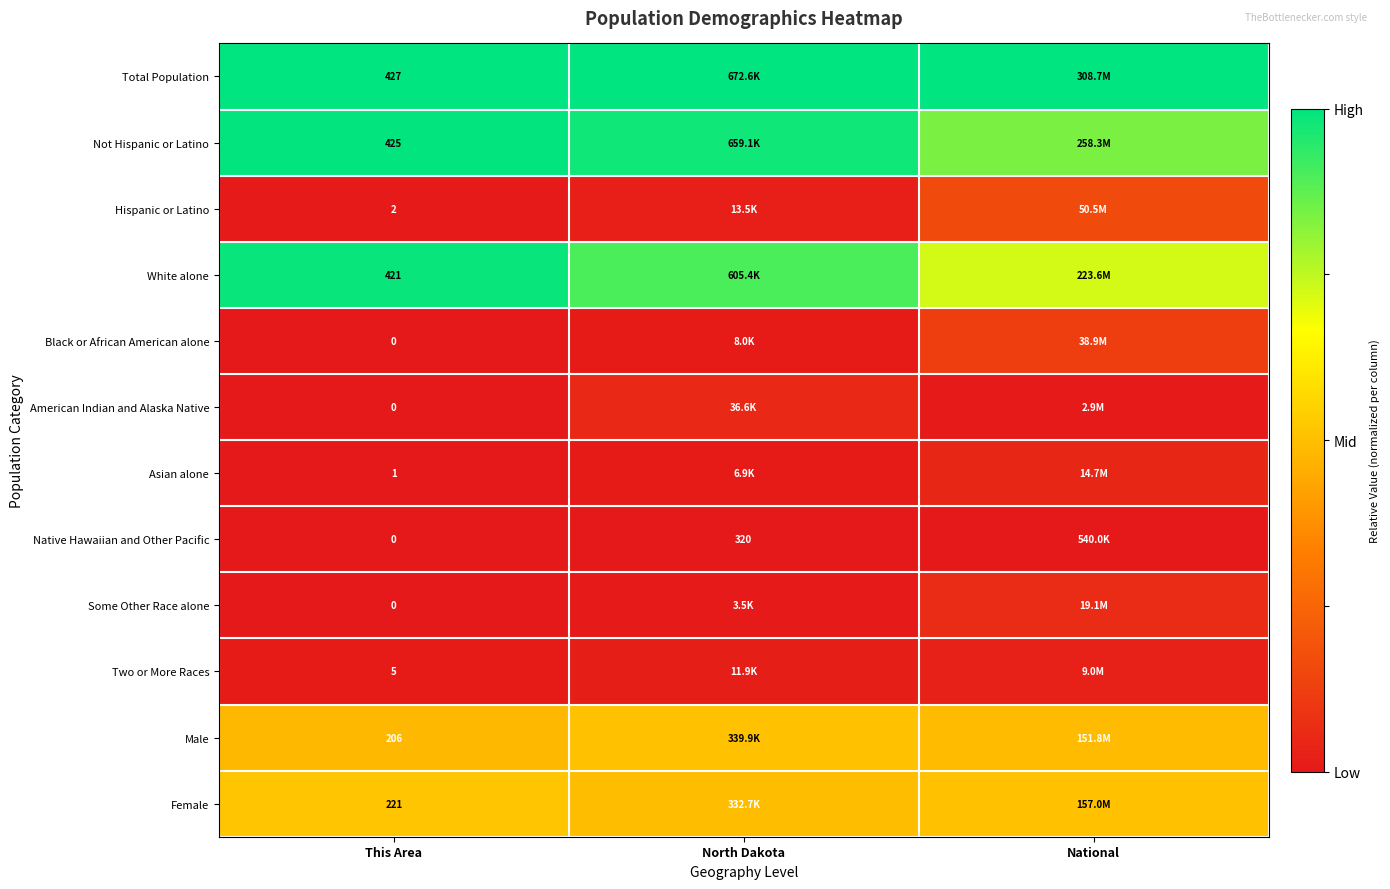

List the series in order of their peak value, highest first.

Total Population, Not Hispanic or Latino, White alone, Female, Male, Hispanic or Latino, Black or African American alone, Some Other Race alone, American Indian and Alaska Native, Asian alone, Two or More Races, Native Hawaiian and Other Pacific